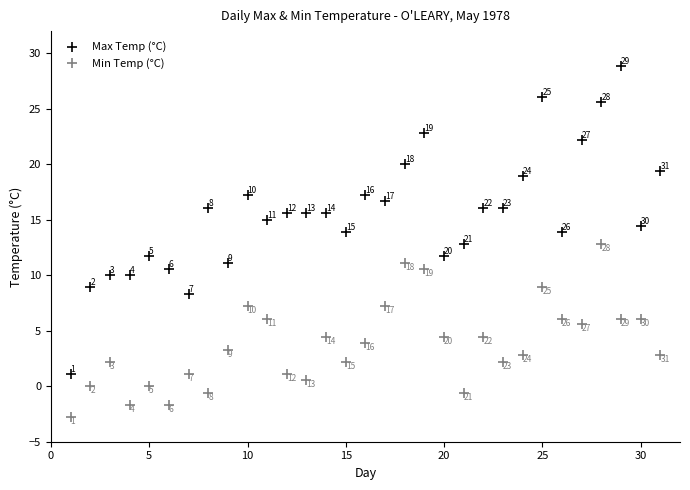

What are all the series names shown in the legend?

Max Temp (°C), Min Temp (°C)